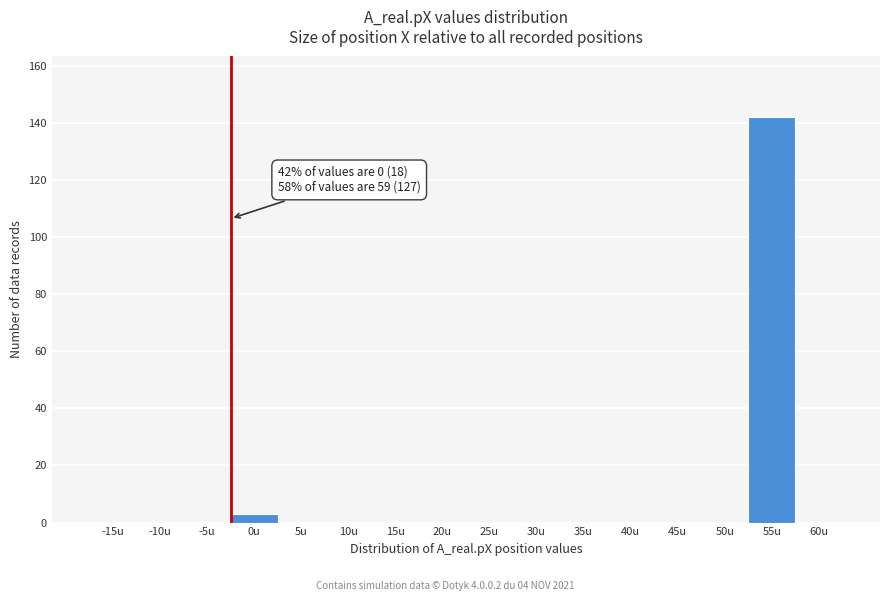

Reading right to left, list all the values displayed in this chart.

60u=0	55u=142	50u=0	45u=0	40u=0	35u=0	30u=0	25u=0	20u=0	15u=0	10u=0	5u=0	0u=3	-5u=0	-10u=0	-15u=0